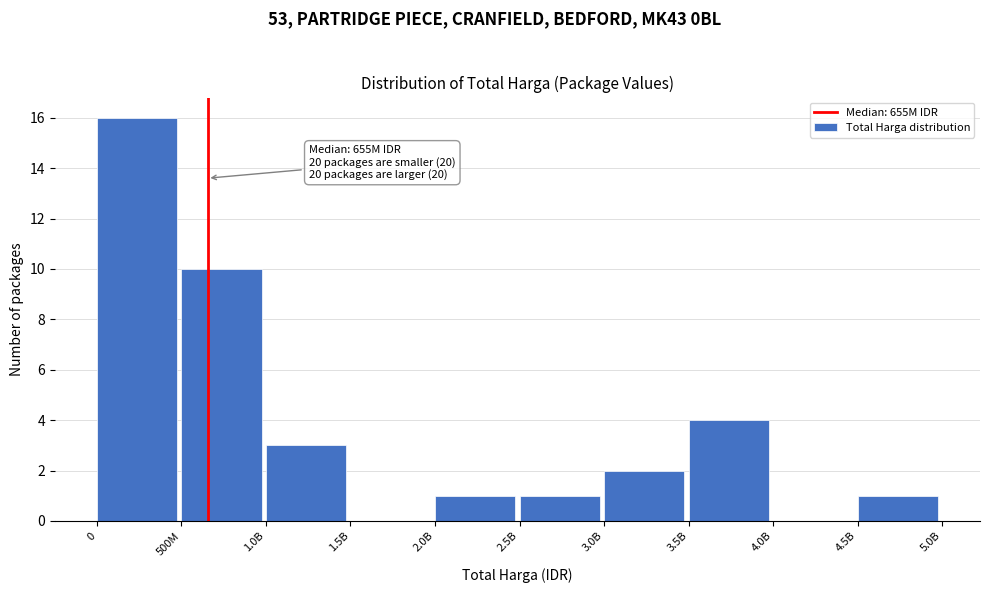

Reading right to left, transcribe all the data shown in this chart.

4.5B=1	4.0B=0	3.5B=4	3.0B=2	2.5B=1	2.0B=1	1.5B=0	1.0B=3	500M=10	0=16